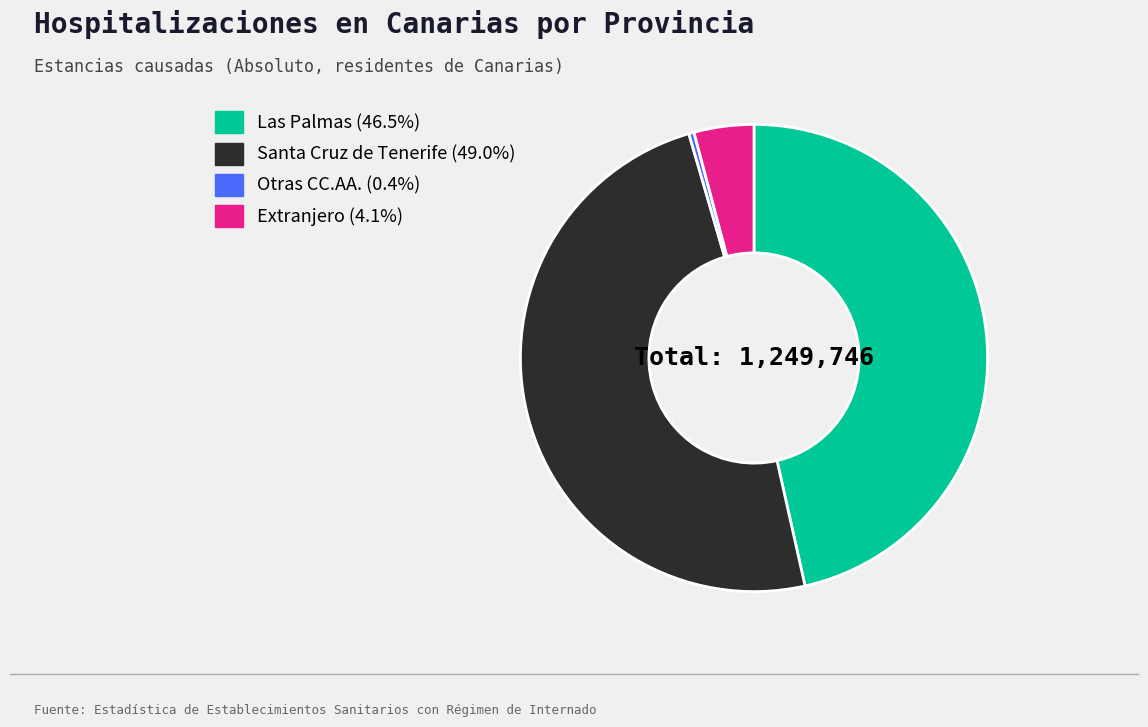

Approximately how many times larger is the value at Las Palmas compared to Otras CC.AA.?

129.1